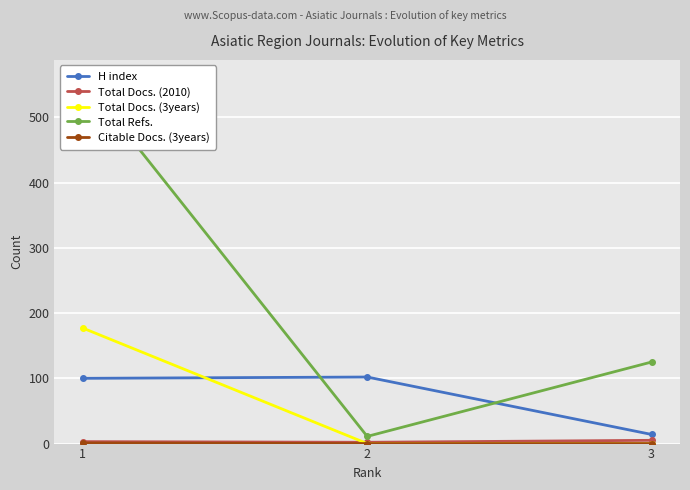

Rank the series by their maximum value, from lowest to highest.

Citable Docs. (3years), Total Docs. (2010), H index, Total Docs. (3years), Total Refs.